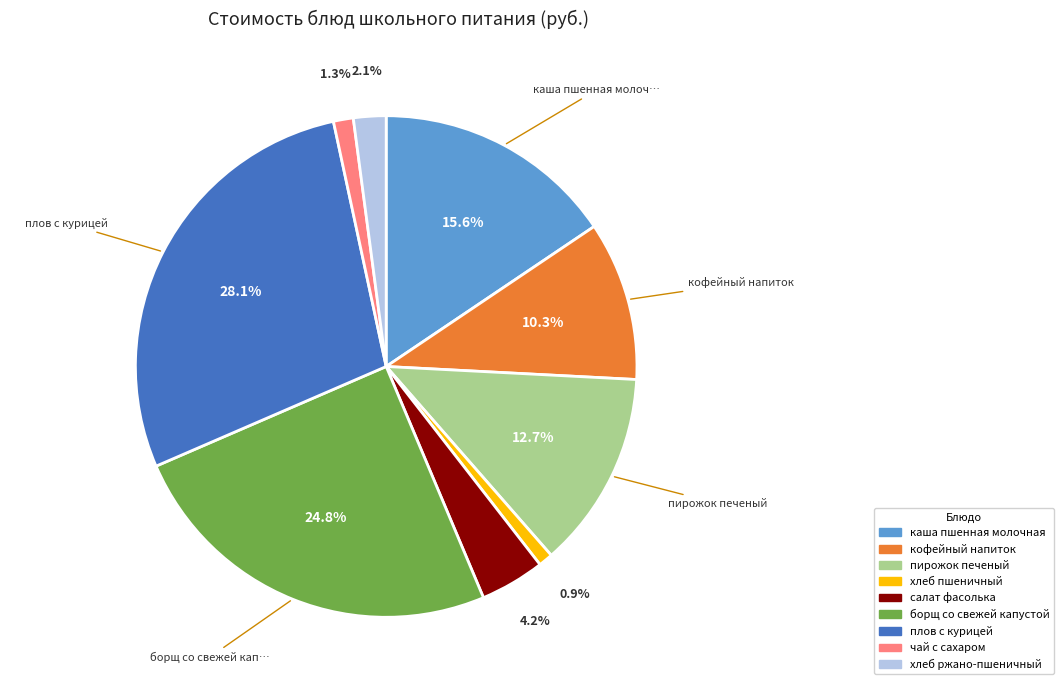

Between кофейный напиток and плов с курицей, which is larger?

плов с курицей